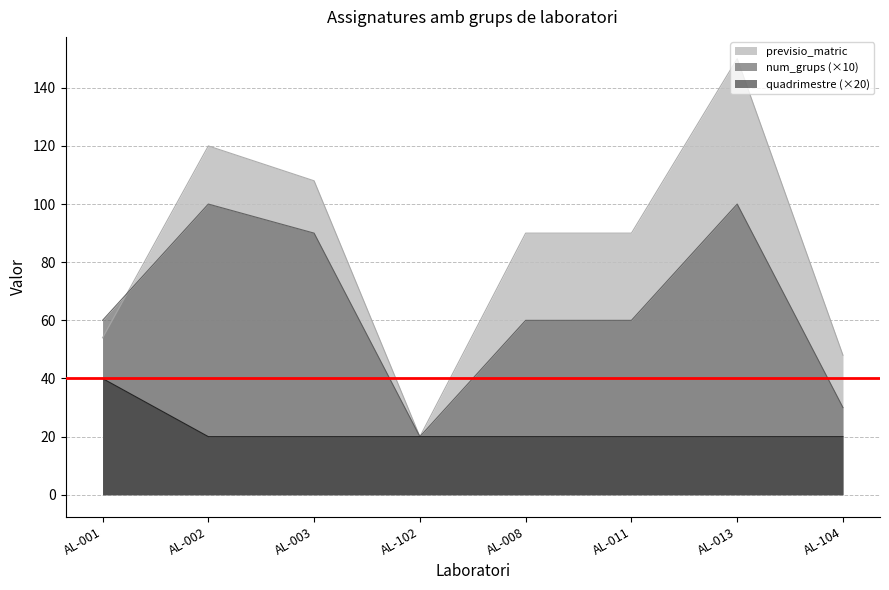

Is it true that previsio_matric equals 34 at AL-008?

False